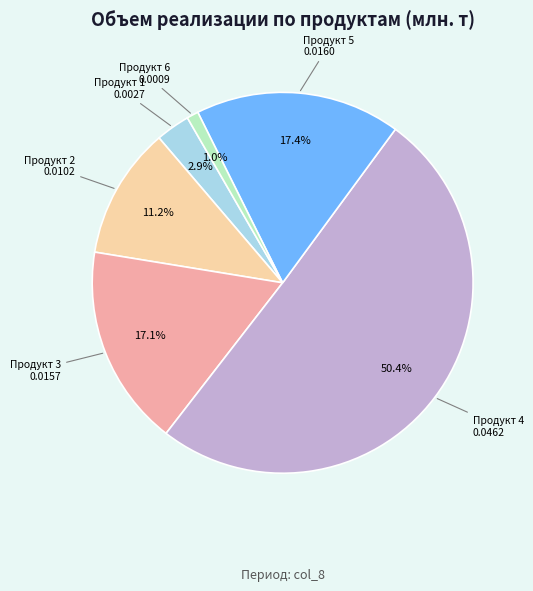

To the nearest percent, what is the combined percentage of Продукт 6 and Продукт 1?

4%